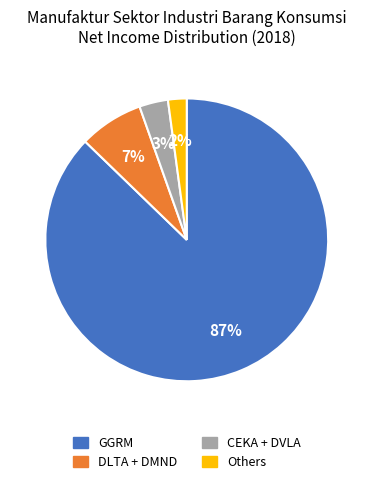

Count the number of slices in the pie.

4